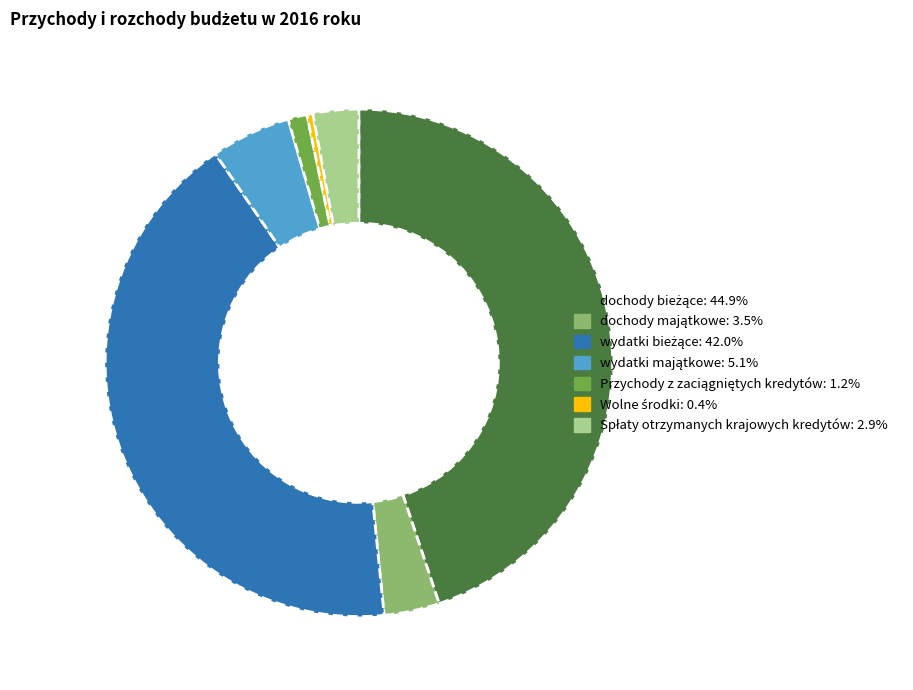

Is there a majority slice in this chart?

No